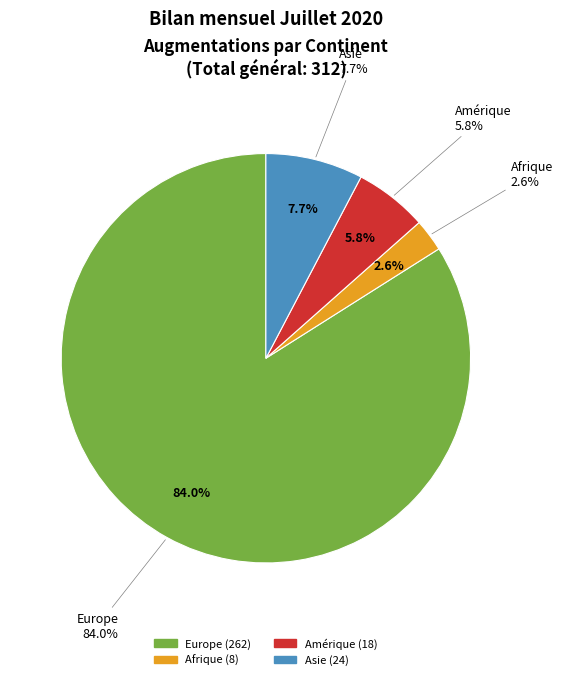

To the nearest percent, what is the difference between the Europe and Amérique slice percentages?

78%